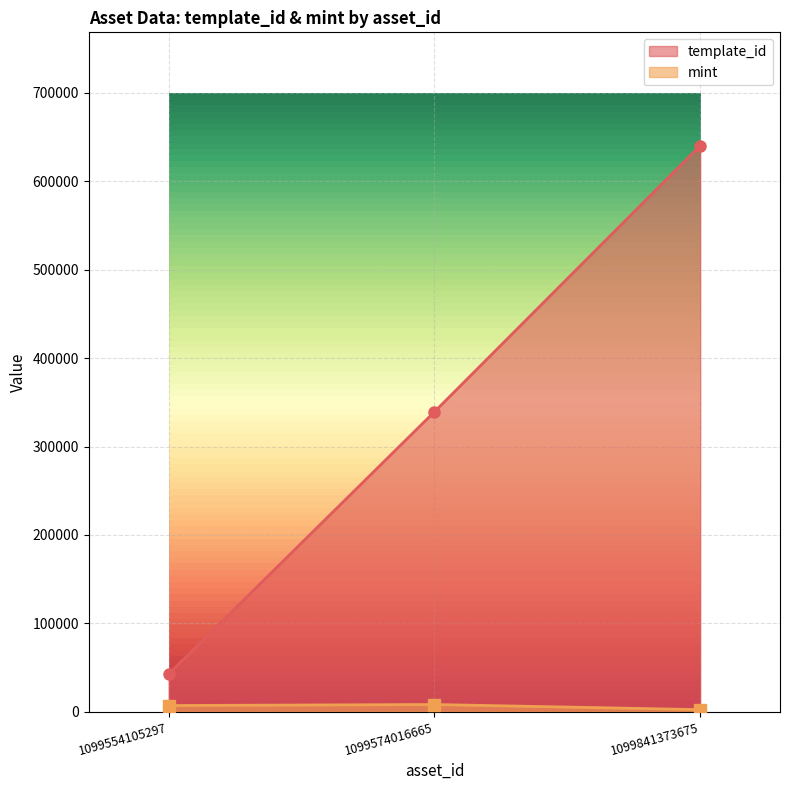

Is the value of mint at 1099841373675 greater than the value of template_id at 1099574016665?

No